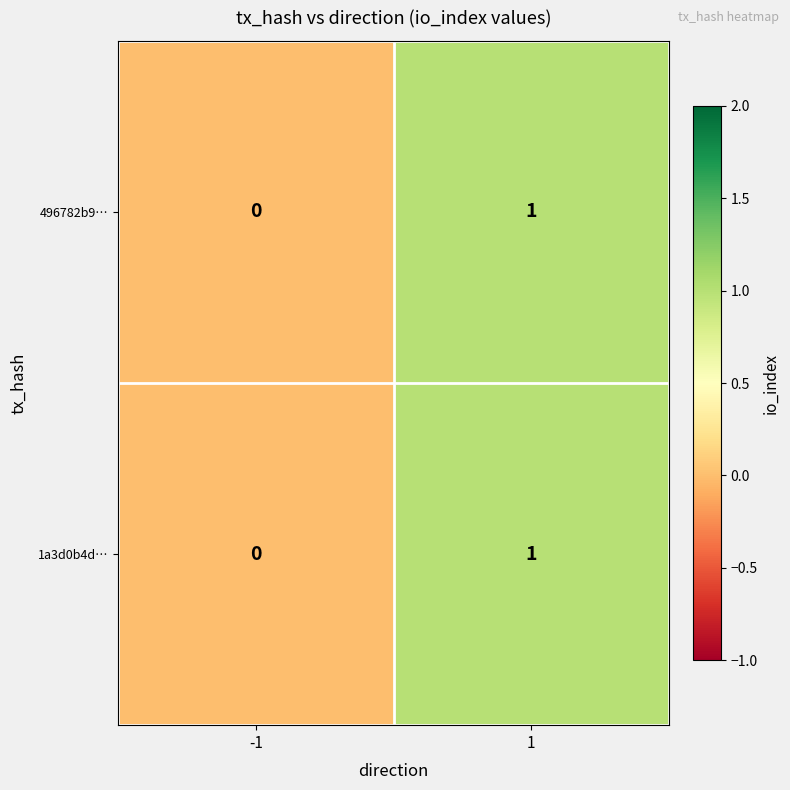

Is the value of 1a3d0b4d… at 1 greater than the value of 496782b9… at -1?

Yes